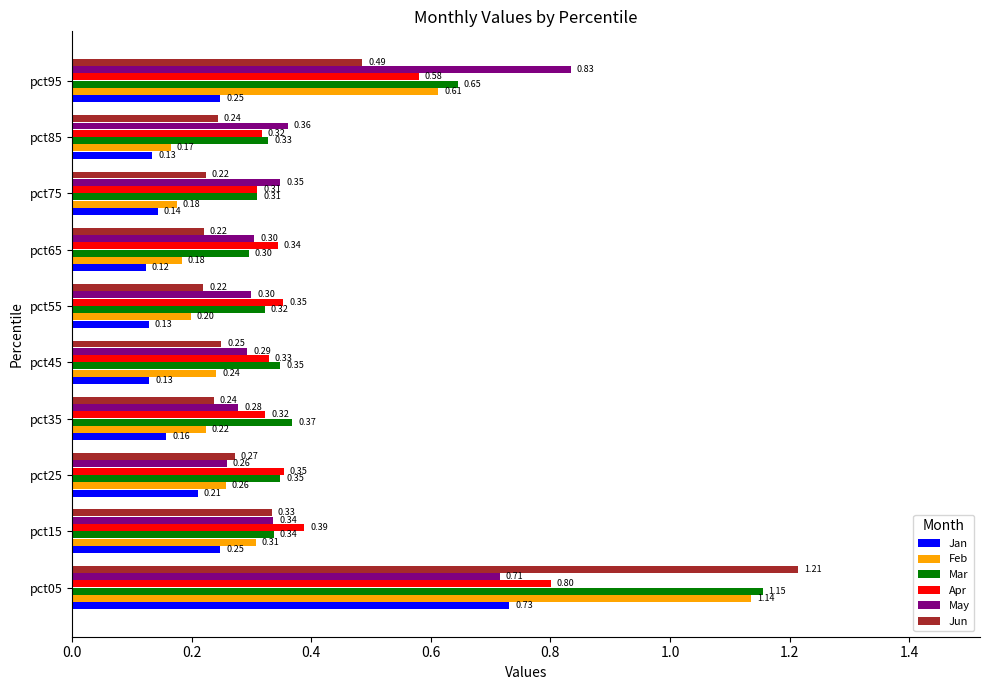

Which series has the largest total across all categories?

Mar